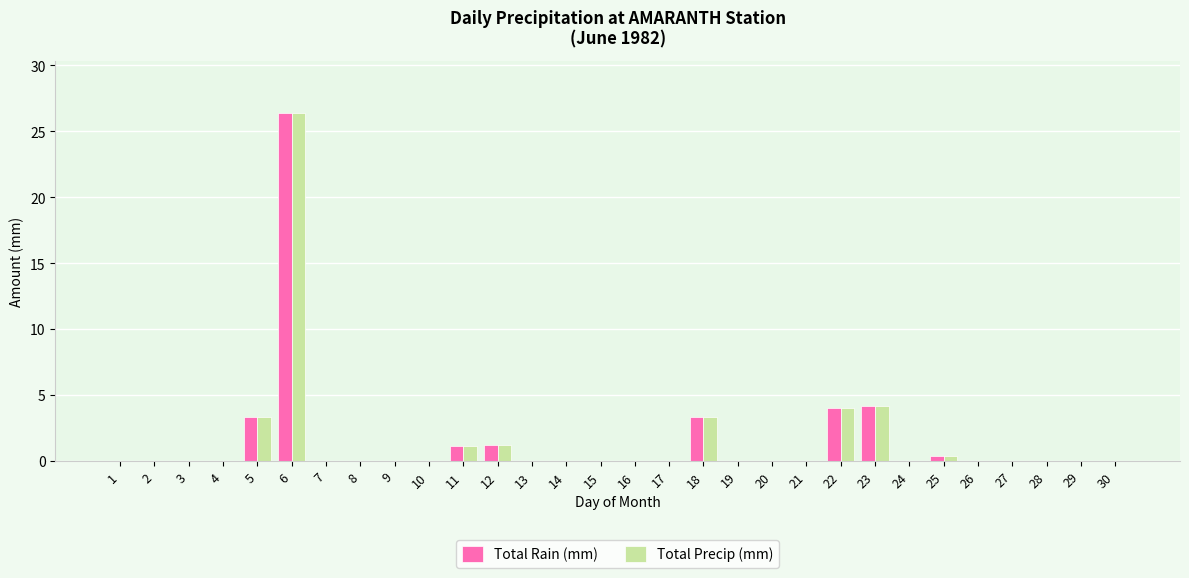

What is the sum of all Total Rain (mm) values?

43.9